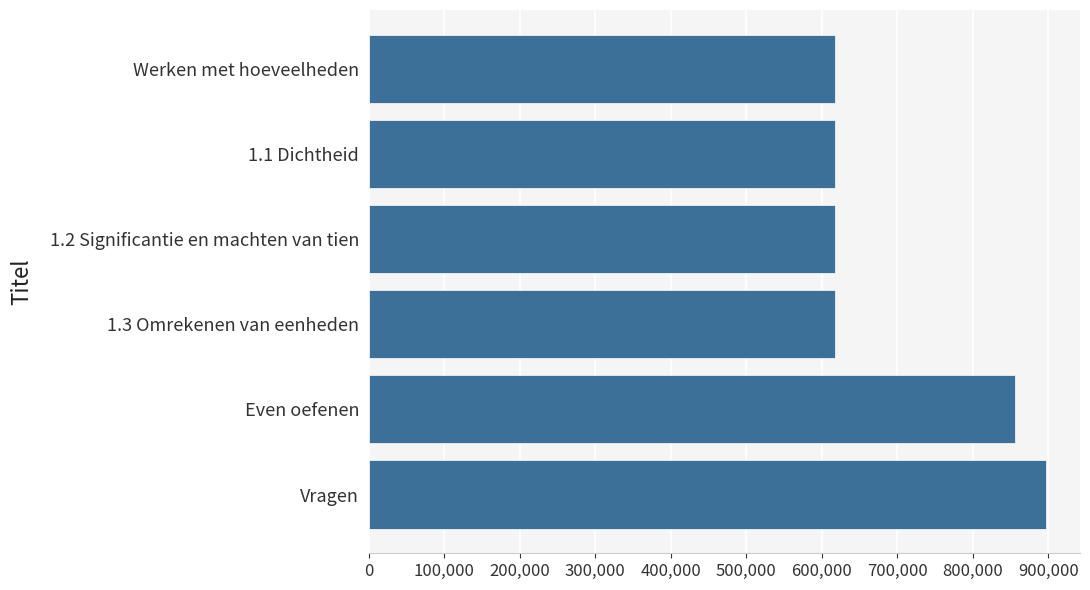

Are the bars horizontal?

Yes